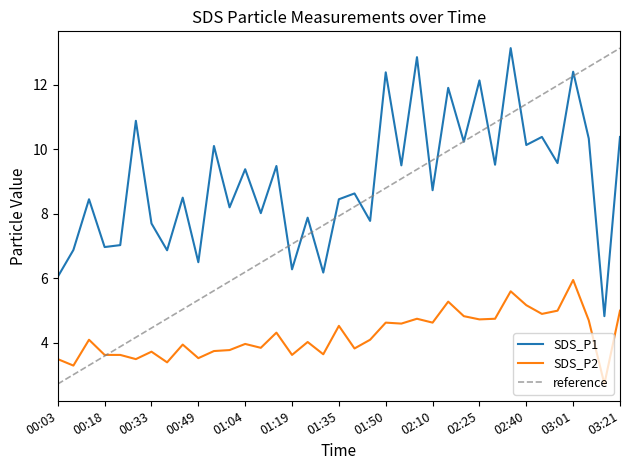

True or false: SDS_P2 and SDS_P1 cross at least once.

False